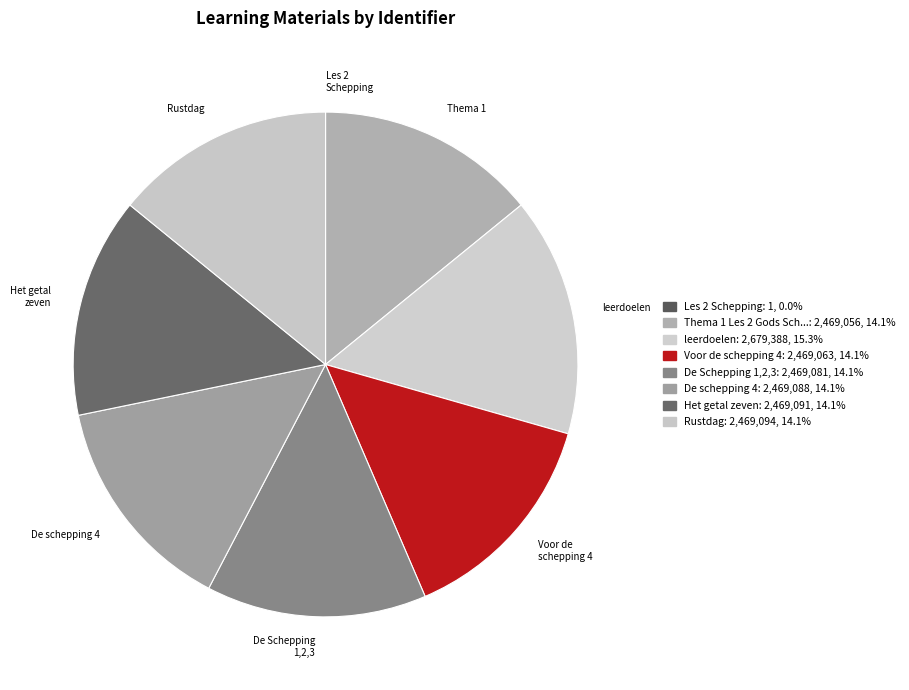

To the nearest percent, what is the difference between the largest and smallest slice percentages?

15%